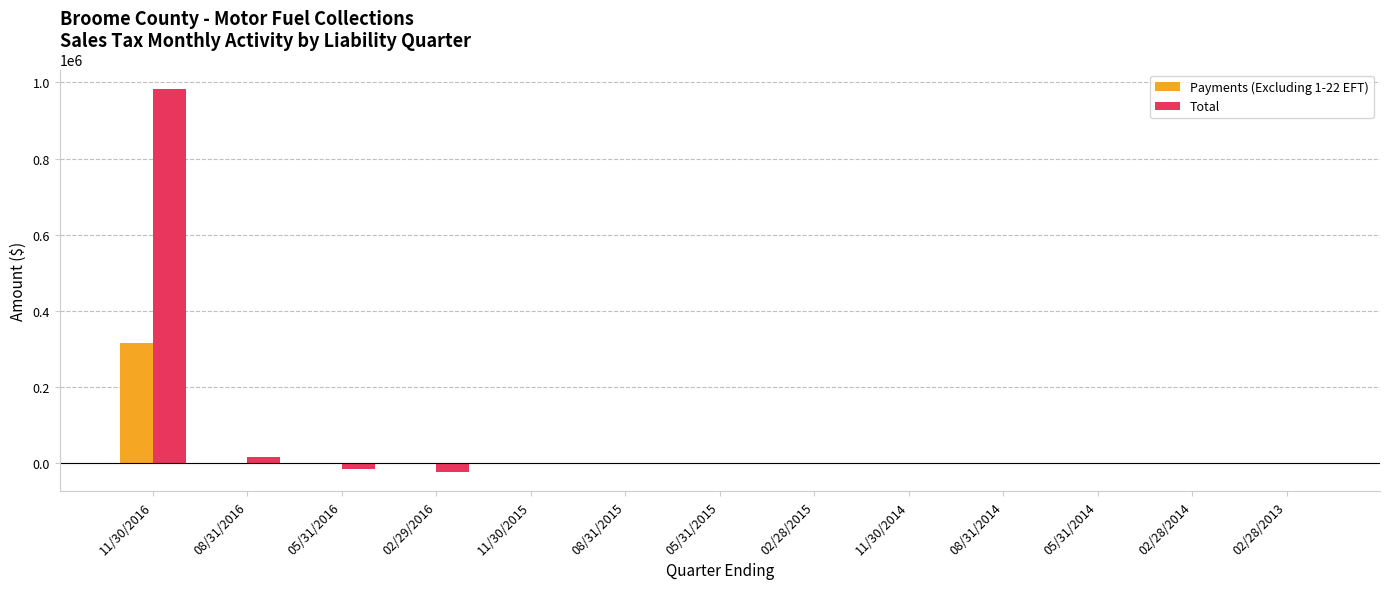

How many groups of bars are there?

13